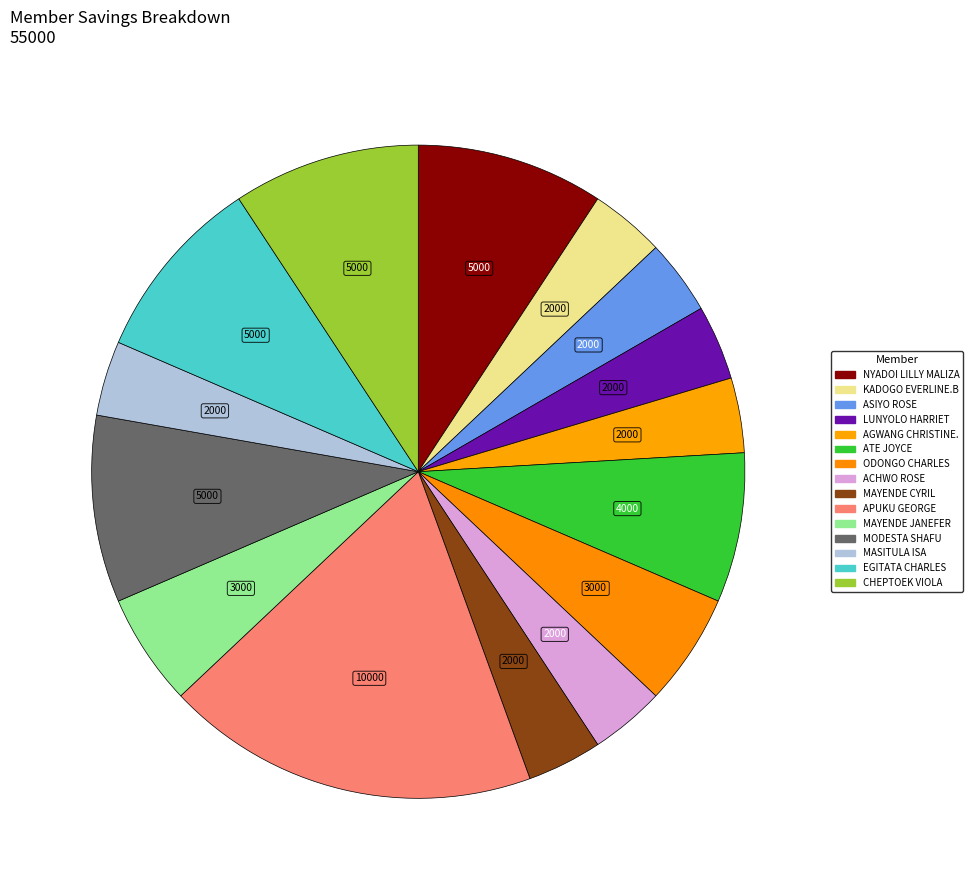

Count the number of slices in the pie.

15